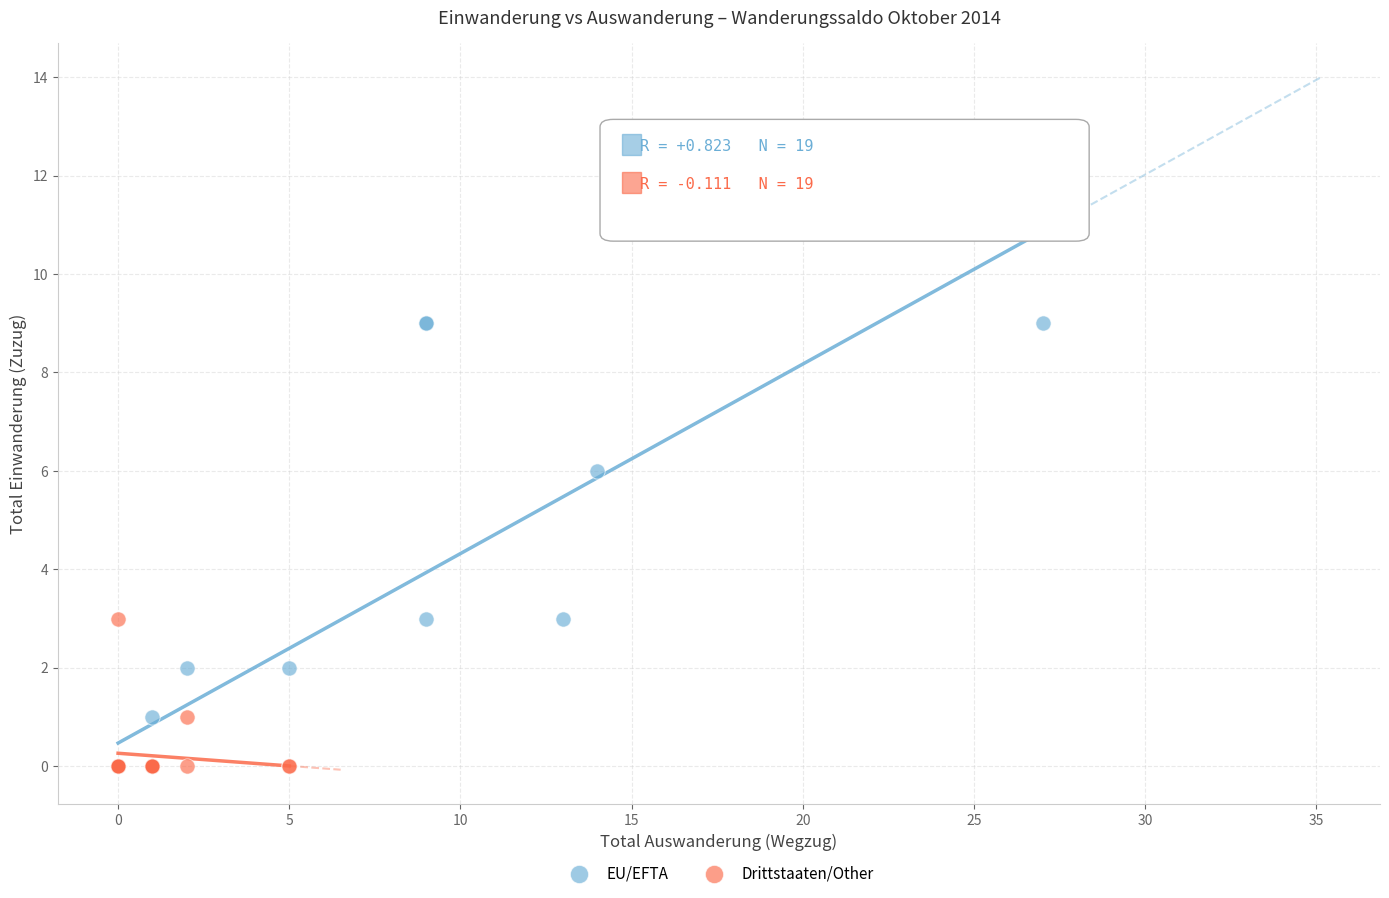

What are all the series names shown in the legend?

EU/EFTA, Drittstaaten/Other